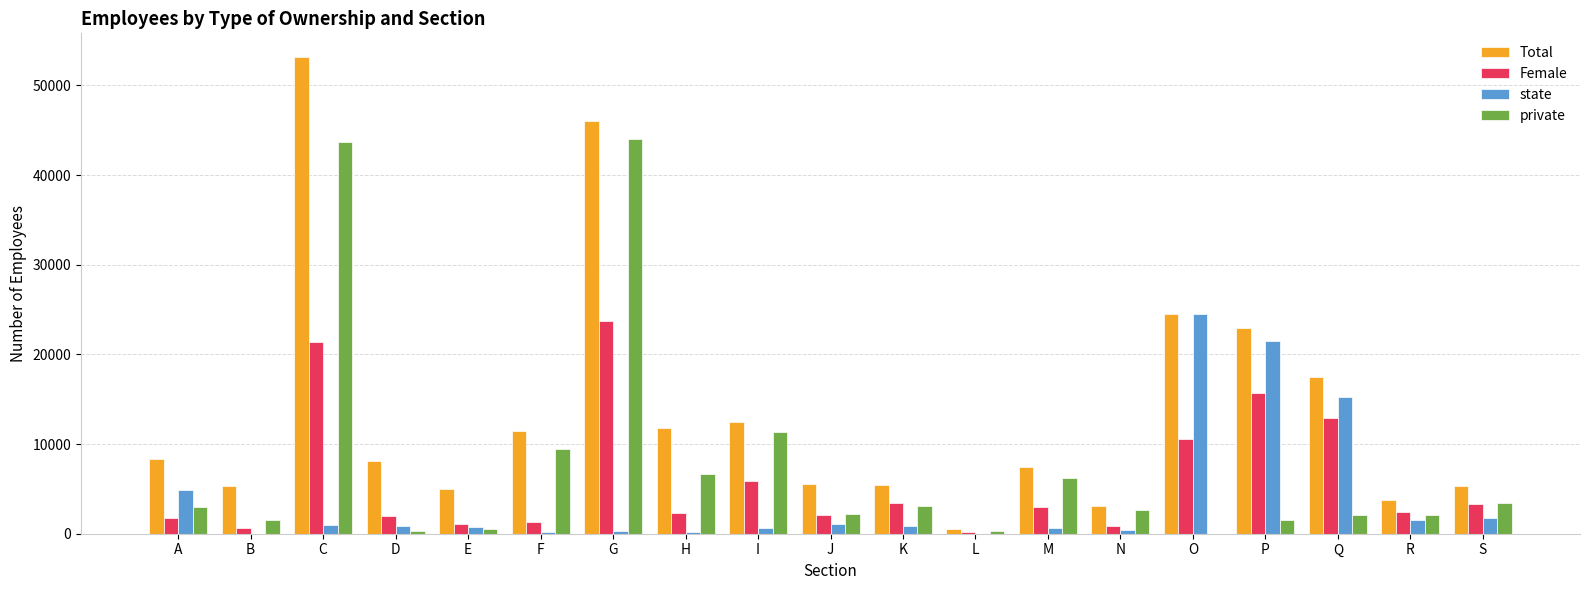

Which series changed the most between A and S?

state